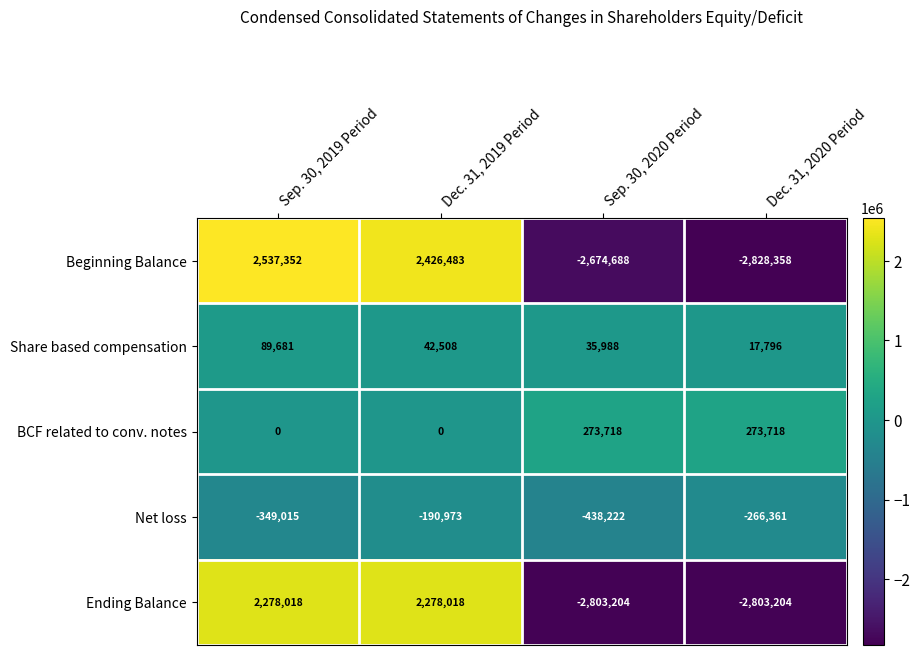

What is the difference between the second highest and minimum values in the Net loss series?

171861